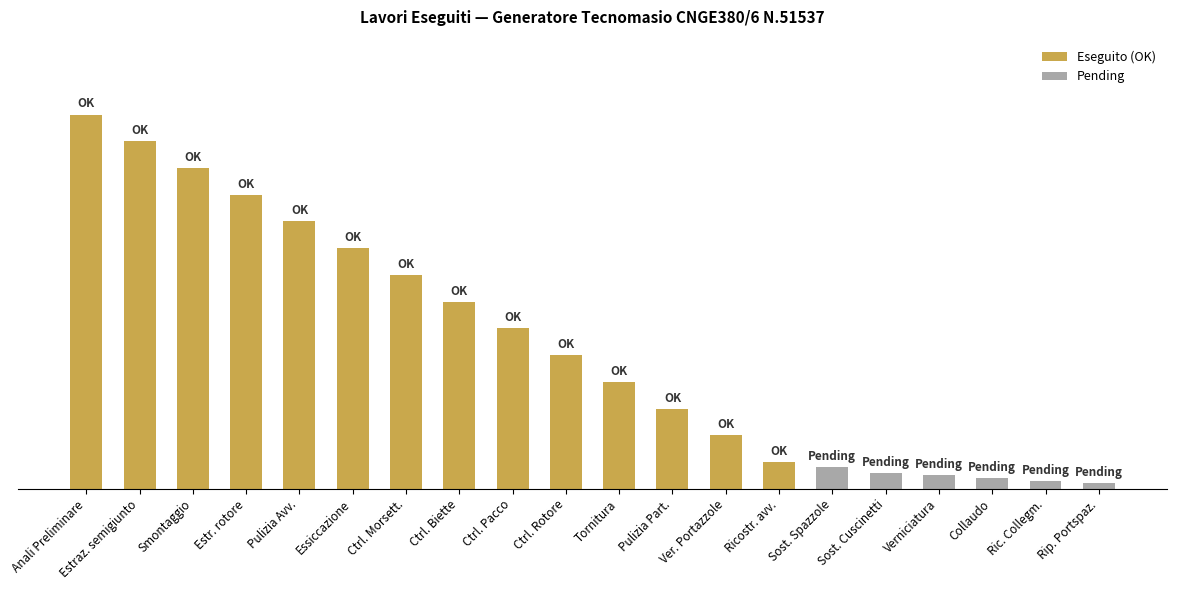

Rank the categories by value from lowest to highest.

Rip. Portspaz., Ric. Collegm., Collaudo, Verniciatura, Sost. Cuscinetti, Sost. Spazzole, Ricostr. avv., Ver. Portazzole, Pulizia Part., Tornitura, Ctrl. Rotore, Ctrl. Pacco, Ctrl. Biette, Ctrl. Morsett., Essiccazione, Pulizia Avv., Estr. rotore, Smontaggio, Estraz. semigiunto, Anali Preliminare